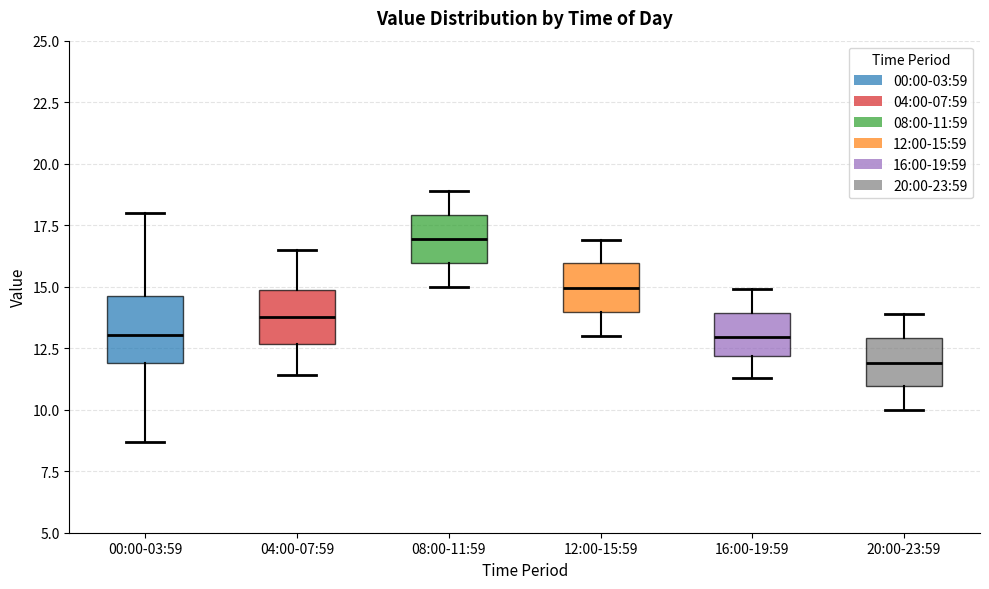

Reading left to right, read every box against the y-axis: the position of its median line, the range the box covers, and the ends of its whiskers. The values are not printed on the chart, so give them approximately, as read against the axis.

00:00-03:59: median 13.0, box 12.0 to 14.5, whiskers 8.5 to 18.0
04:00-07:59: median 14.0, box 12.5 to 15.0, whiskers 11.5 to 16.5
08:00-11:59: median 17.0, box 16.0 to 18.0, whiskers 15.0 to 19.0
12:00-15:59: median 15.0, box 14.0 to 16.0, whiskers 13.0 to 17.0
16:00-19:59: median 13.0, box 12.0 to 14.0, whiskers 11.5 to 15.0
20:00-23:59: median 12.0, box 11.0 to 13.0, whiskers 10.0 to 14.0